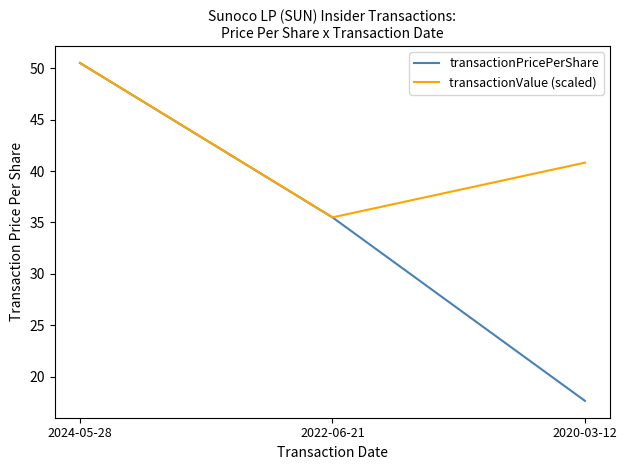

Is it true that transactionPricePerShare equals 50.5 at 2024-05-28?

True